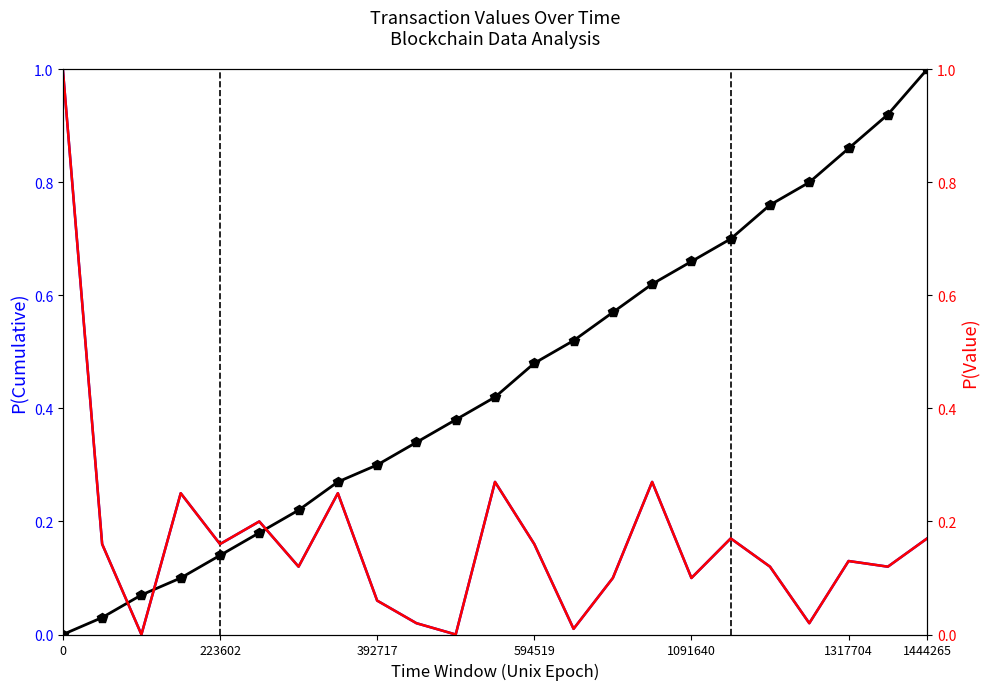

What position from the right is 223602?

19